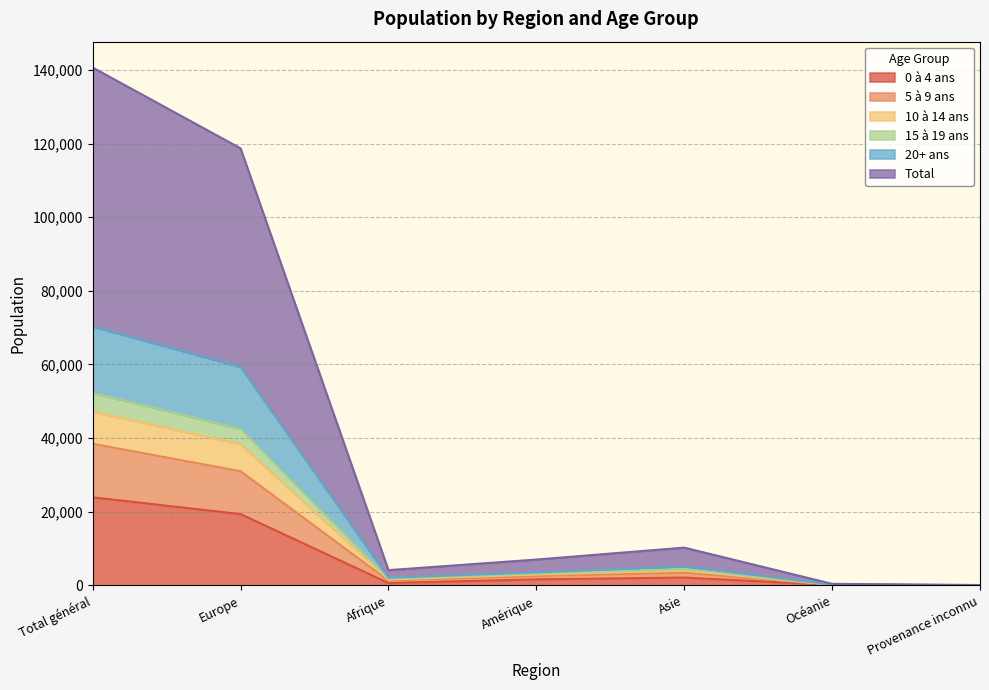

What is the value of the 0 à 4 ans point at the 1st from the left?

23915